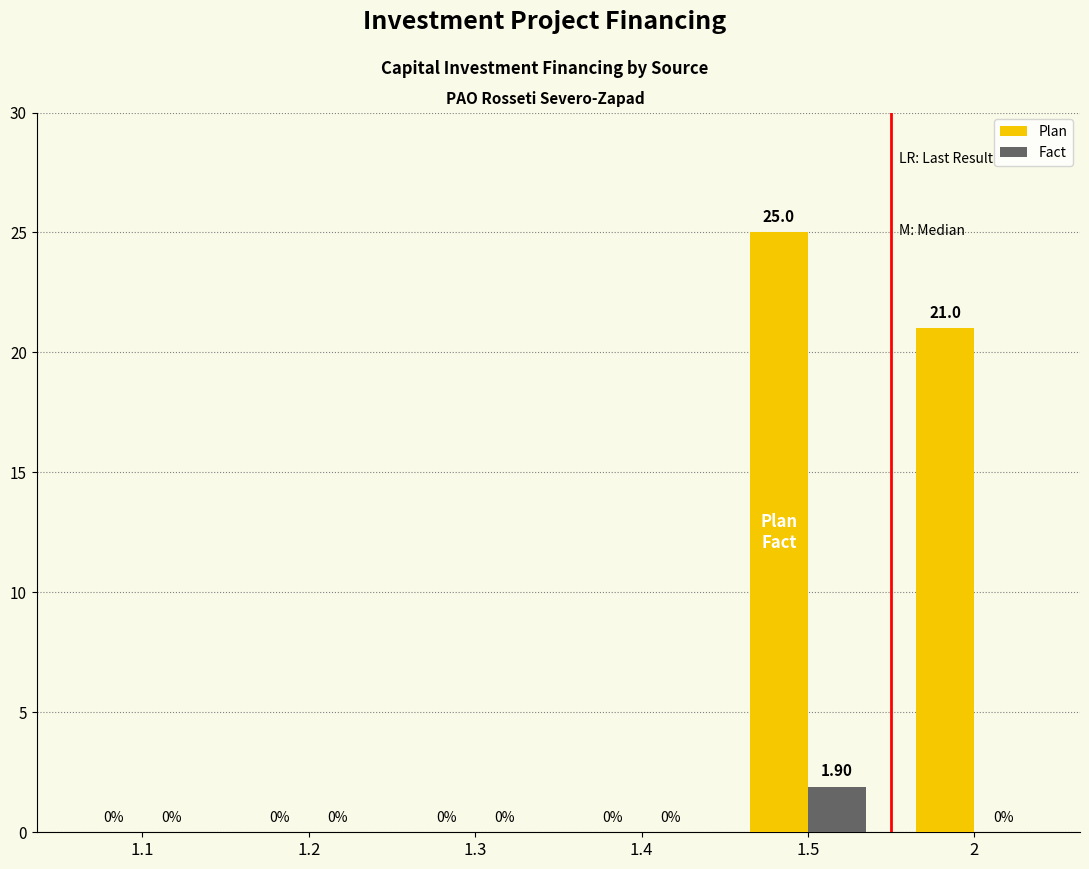

What is the sum of all Plan values?

46.0